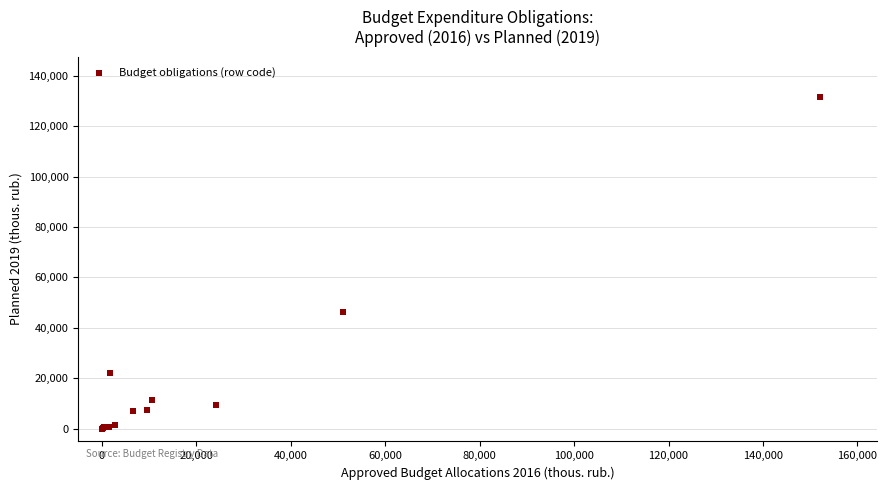

What Y value in the scatter plot is closest to 65845?

46332.0